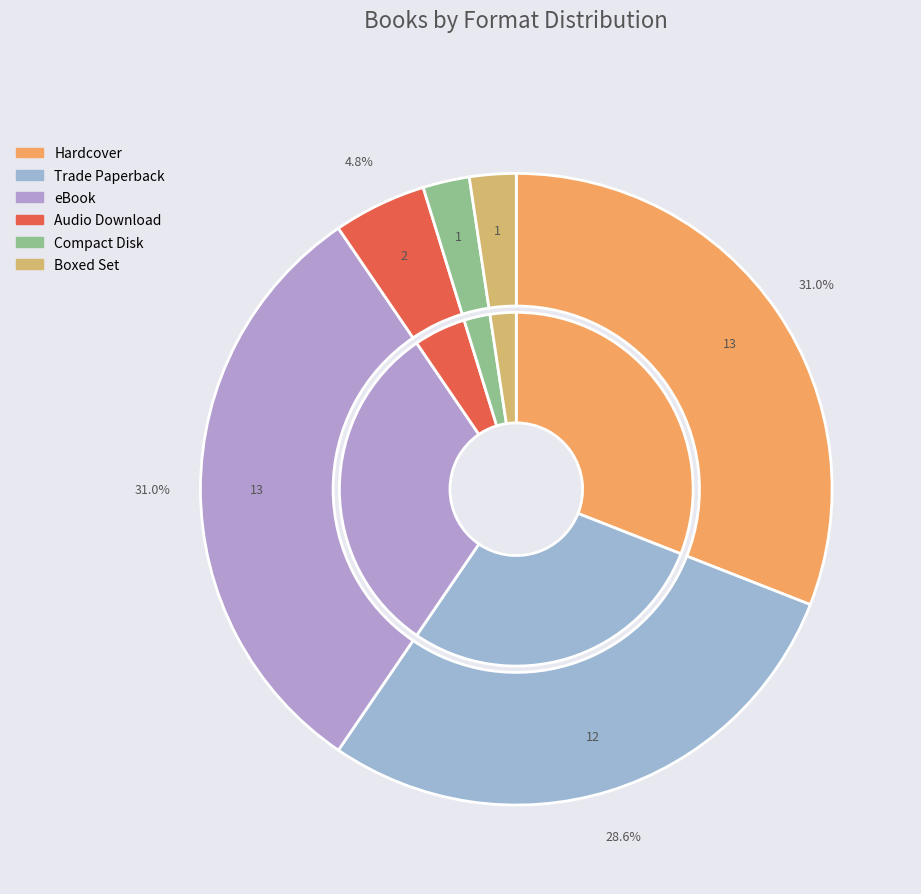

Count the number of slices in the pie.

6